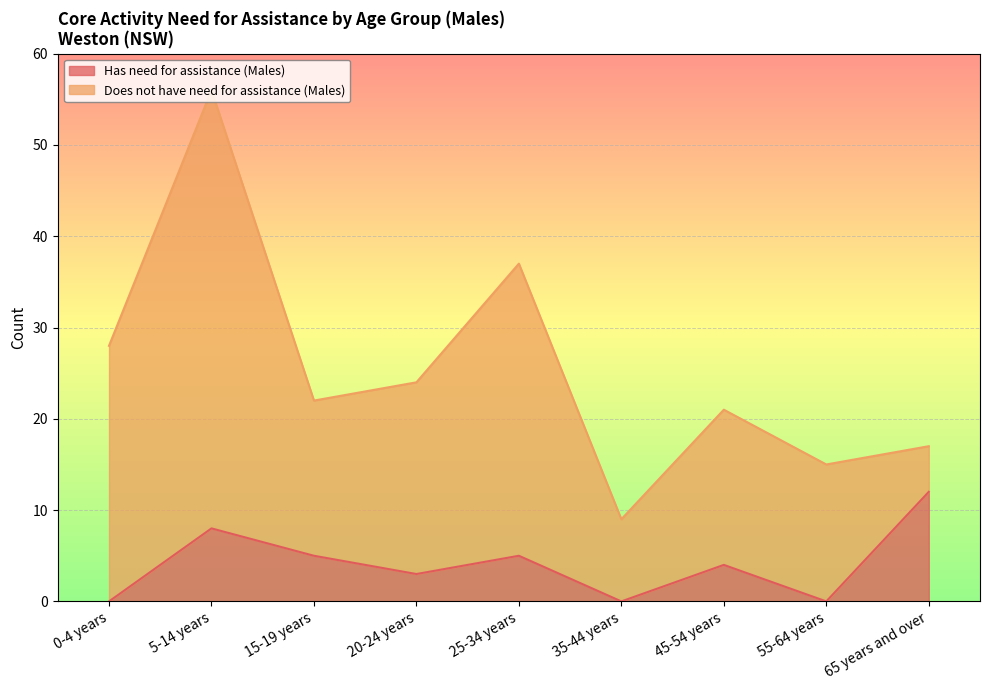

Which has a higher value, 20-24 years or 45-54 years?

45-54 years